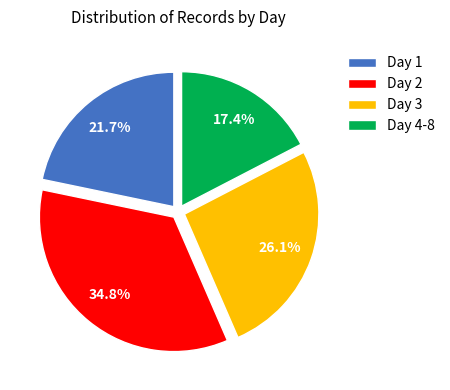

To the nearest percent, what is the combined percentage of Day 4-8 and Day 1?

39%